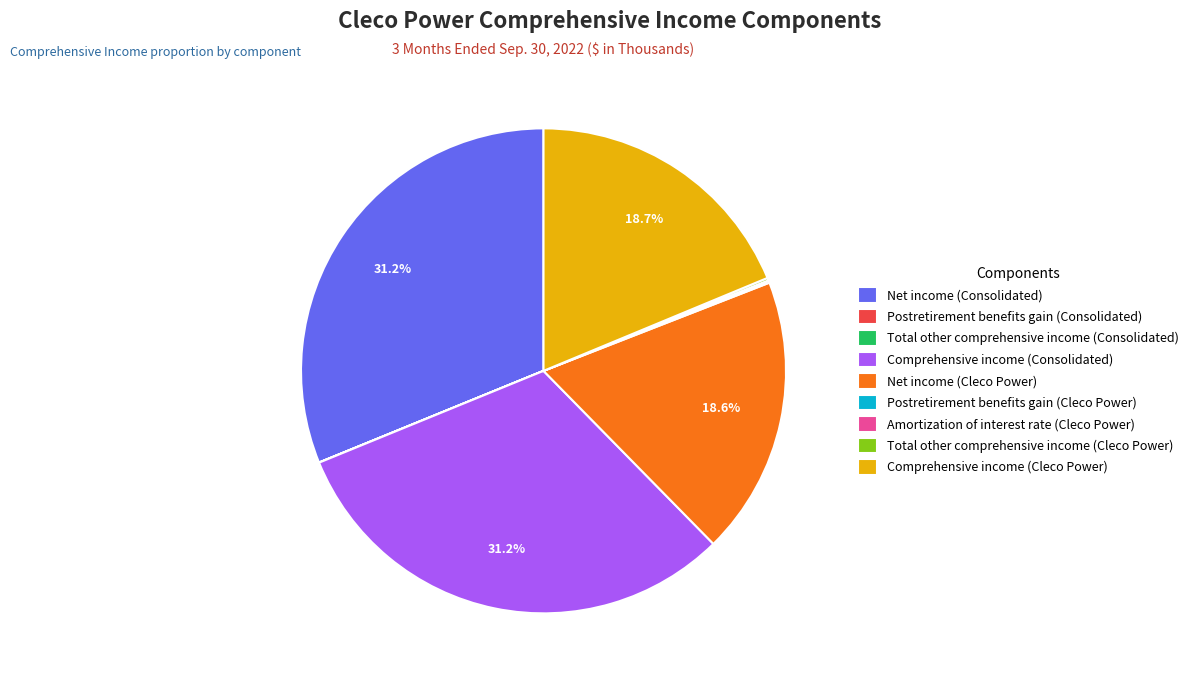

Combined, do Net income (Consolidated) and Comprehensive income (Consolidated) account for over 50%?

Yes